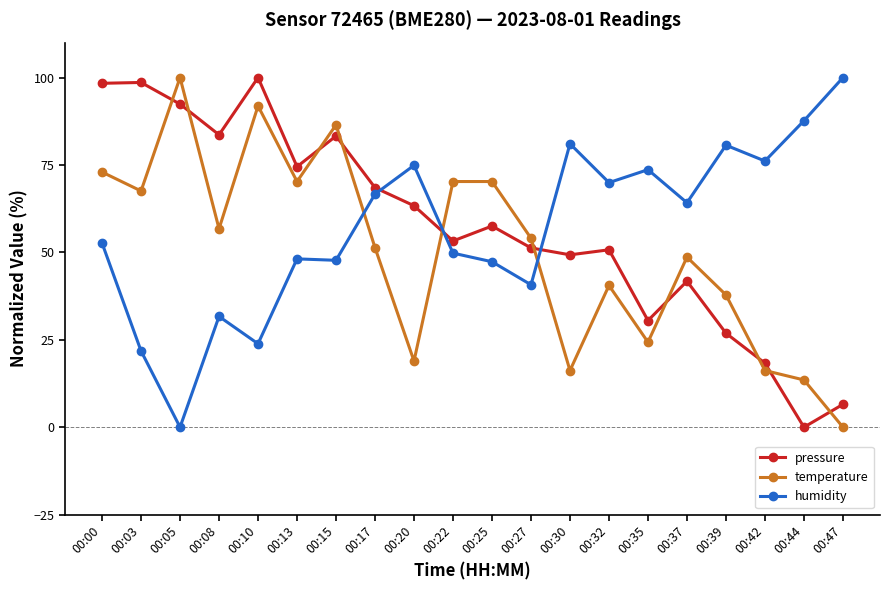

At which category does humidity reach its first local valley?

00:05